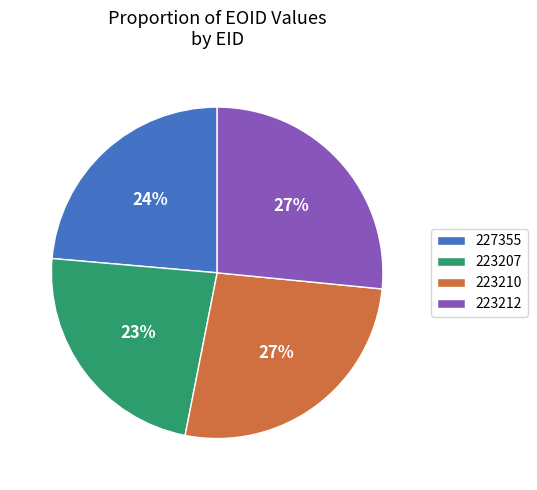

Combined, do 227355 and 223212 account for over 50%?

Yes